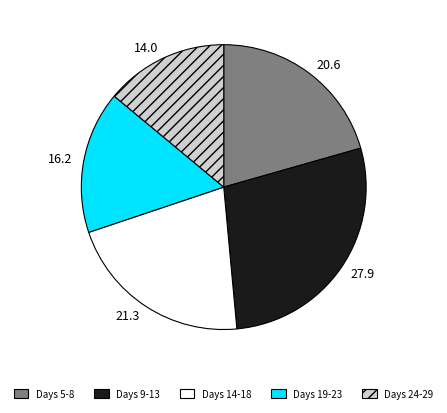

Does Days 24-29 represent more than half of the total?

No